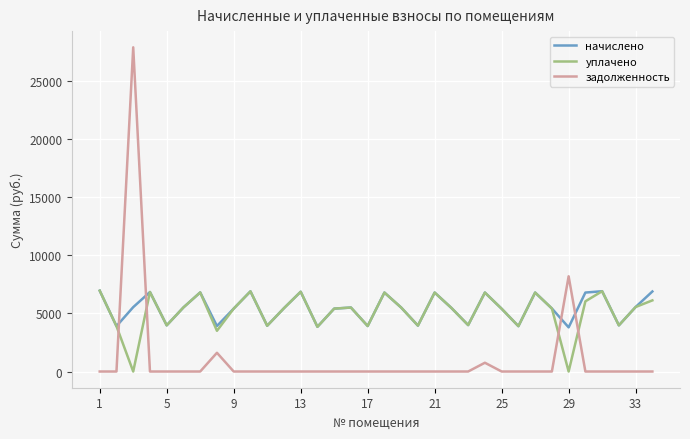

What are all the series names shown in the legend?

начислено, уплачено, задолженность